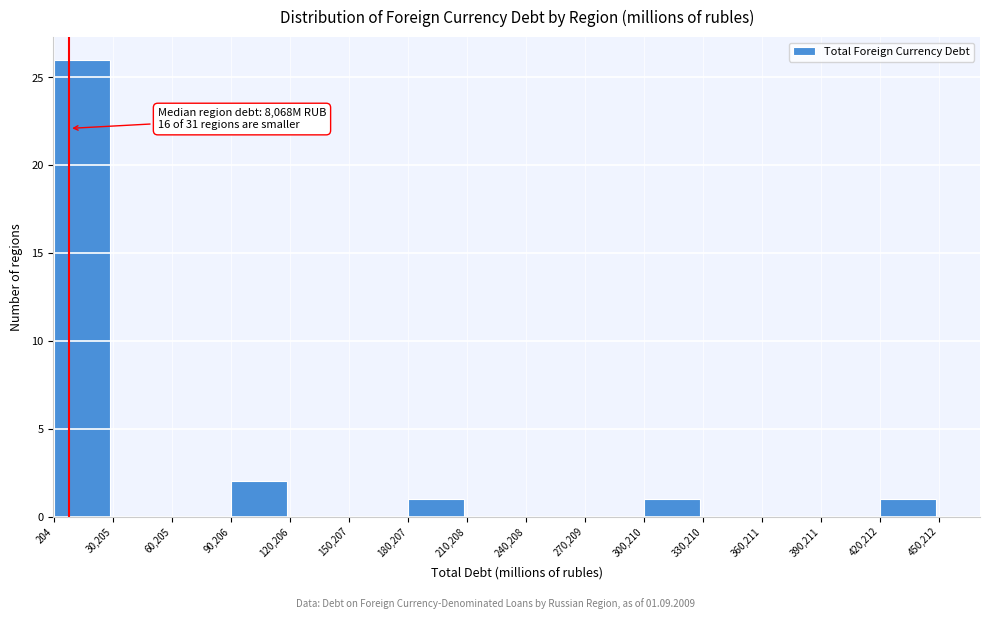

Which range on the x-axis has the tallest bar?

204 to 30,205